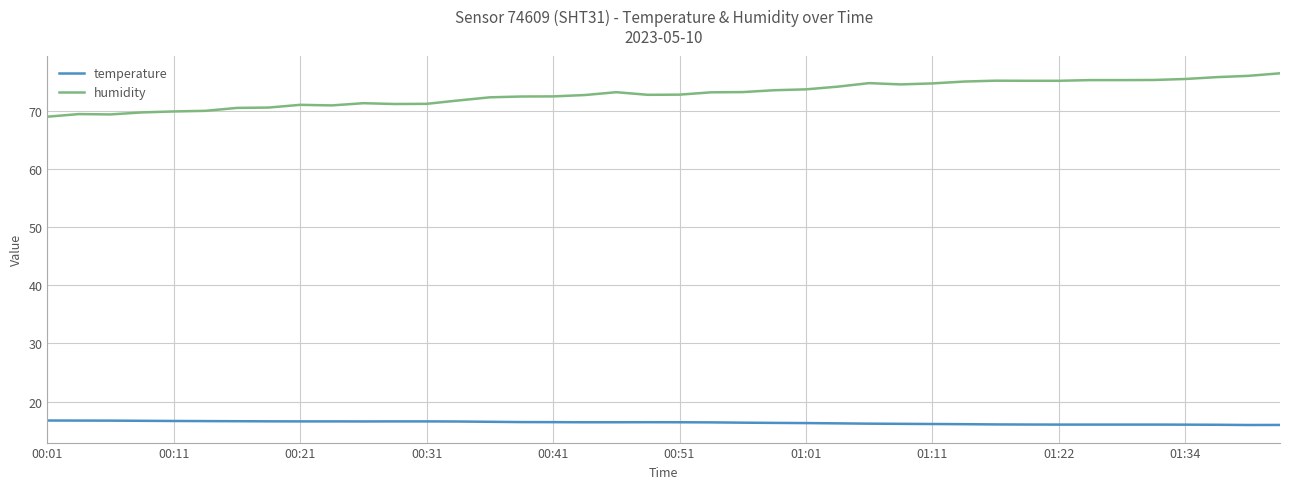

Which series has the largest total across all categories?

humidity